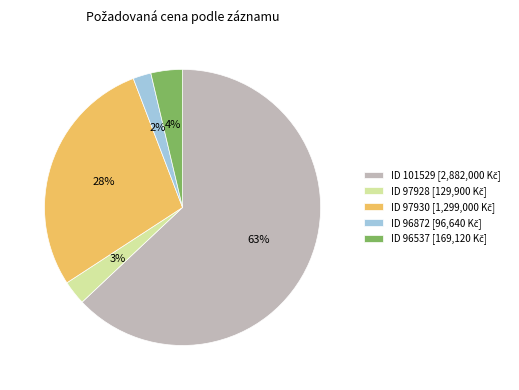

To the nearest percent, what is the average slice percentage?

20%